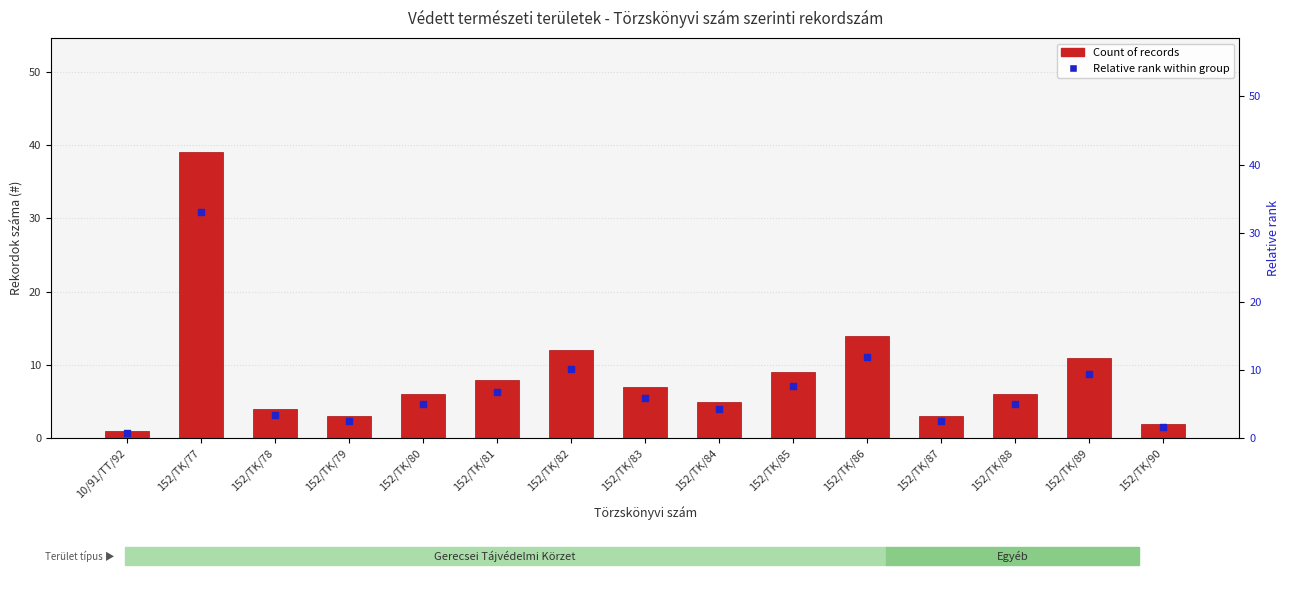

Is the value of Count of records at 152/TK/84 greater than the value of relative rank within group at 152/TK/78?

Yes